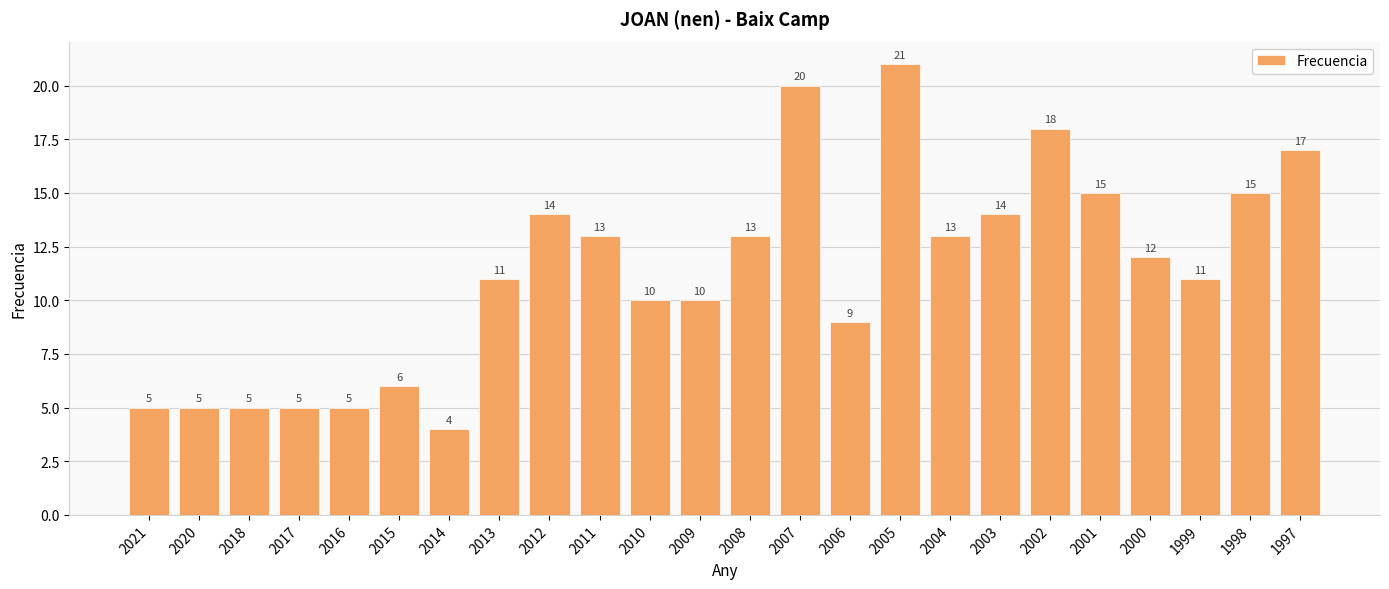

At which label is the value closest to 12?

2000